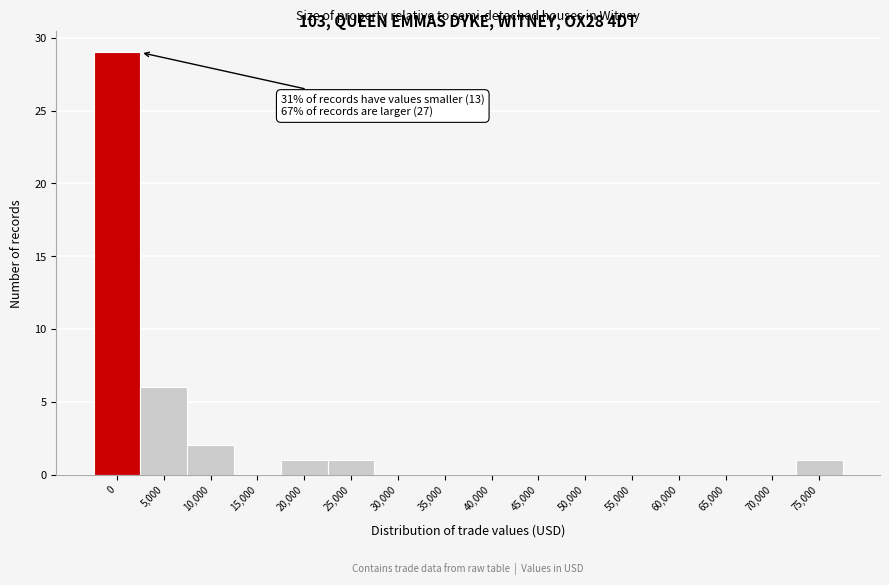

Reading left to right, what are all the values shown in this chart?

0=29	5,000=6	10,000=2	15,000=0	20,000=1	25,000=1	30,000=0	35,000=0	40,000=0	45,000=0	50,000=0	55,000=0	60,000=0	65,000=0	70,000=0	75,000=1